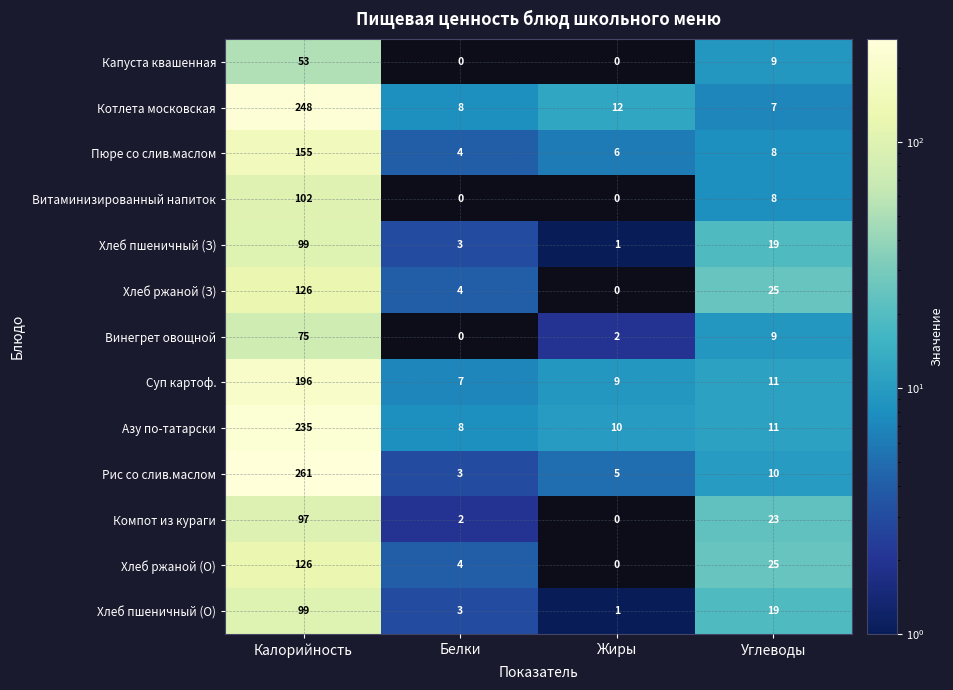

Where is Хлеб пшеничный (З) nearest to the value 50?

Углеводы